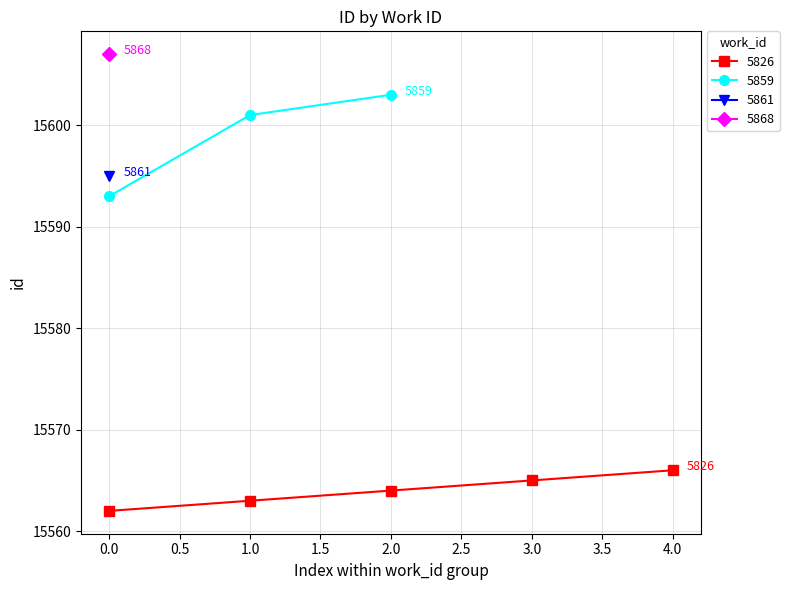

What is the value of the 6th point from the left?

15593